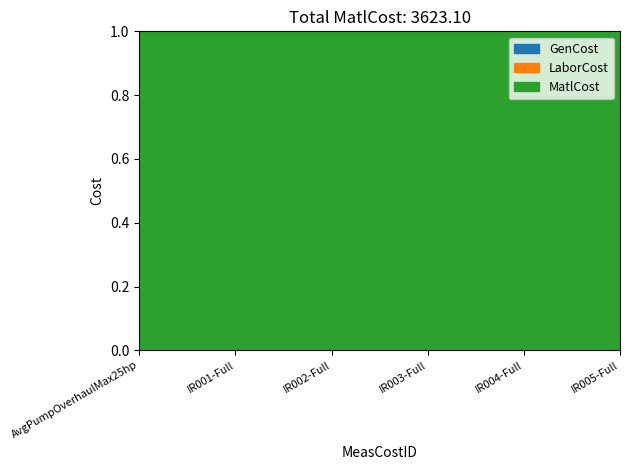

True or false: GenCost and LaborCost intersect in this chart.

False